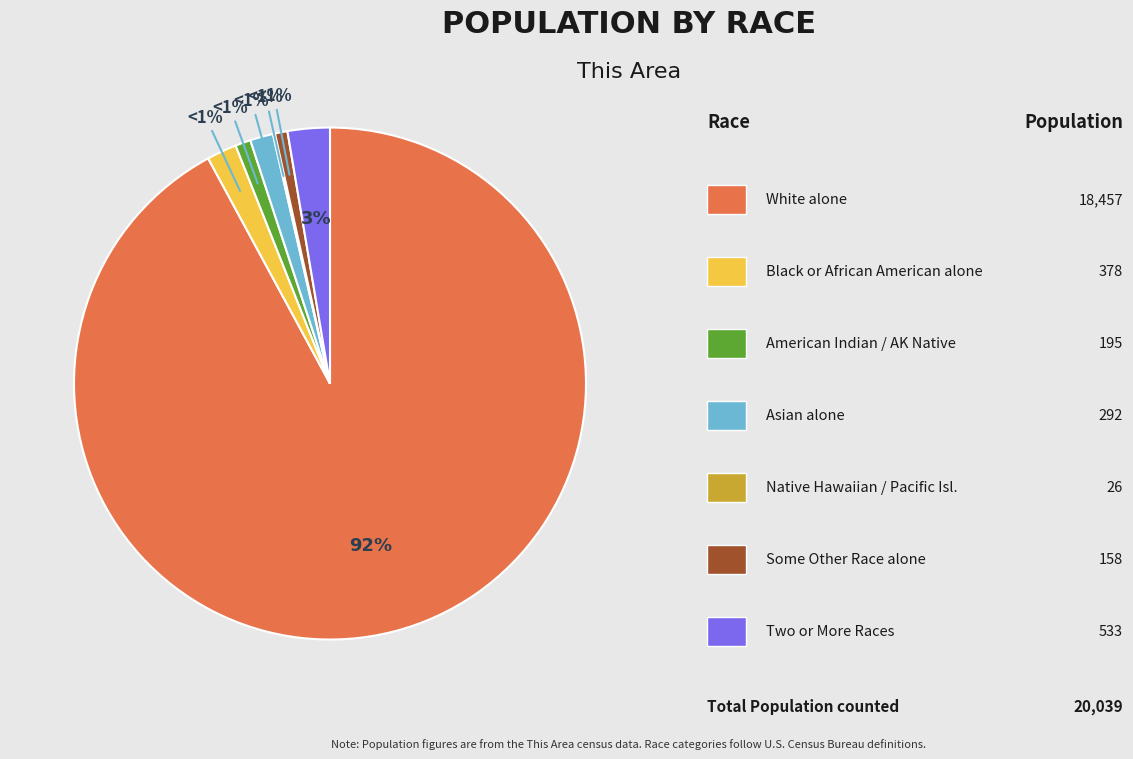

Rank the categories by value from highest to lowest.

White alone, Two or More Races, Black or African American alone, Asian alone, American Indian and Alaska Native, Some Other Race alone, Native Hawaiian and Other Pacific